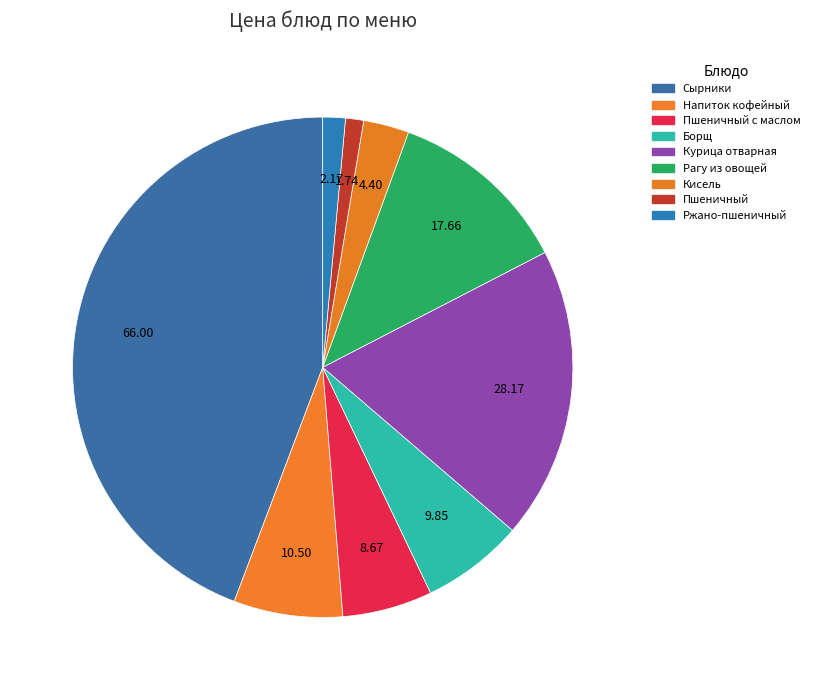

How many slices are in this pie chart?

9